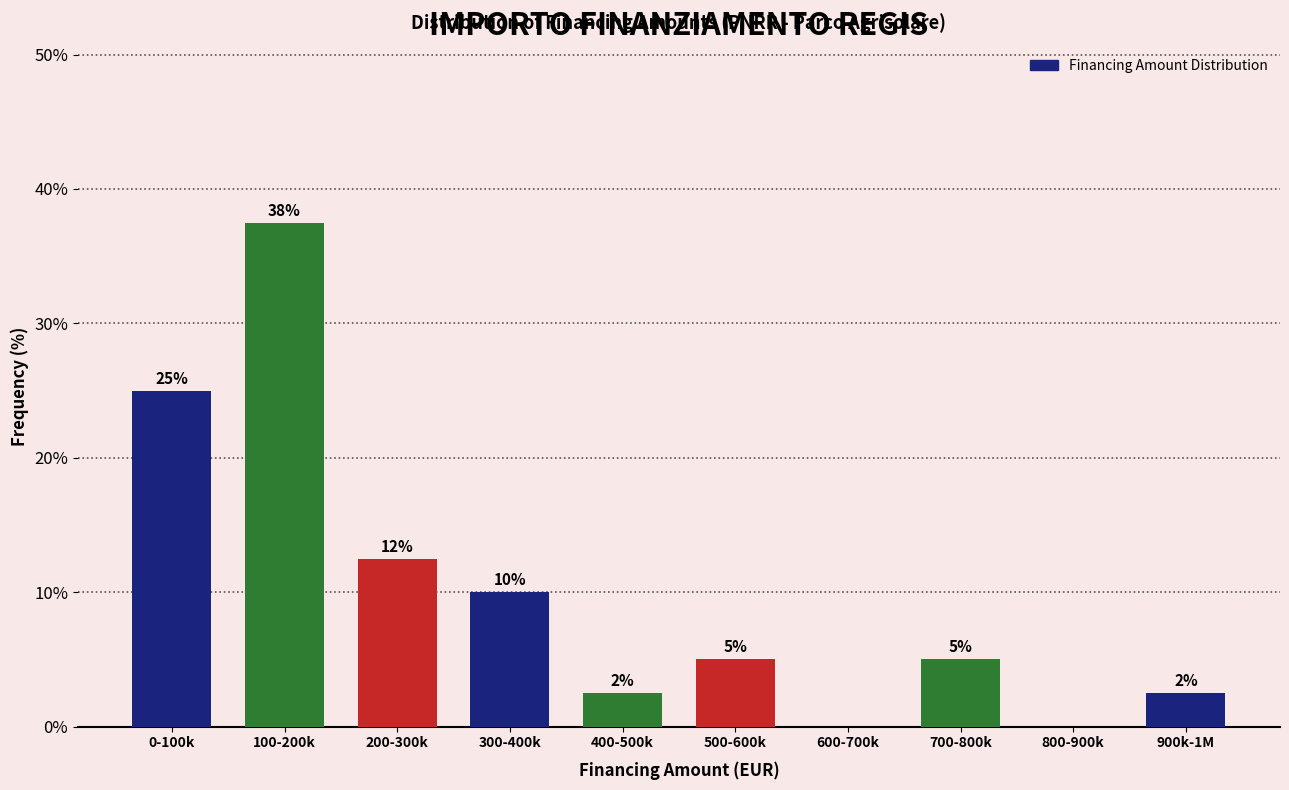

What is the approximate value at 300-400k?

10.0